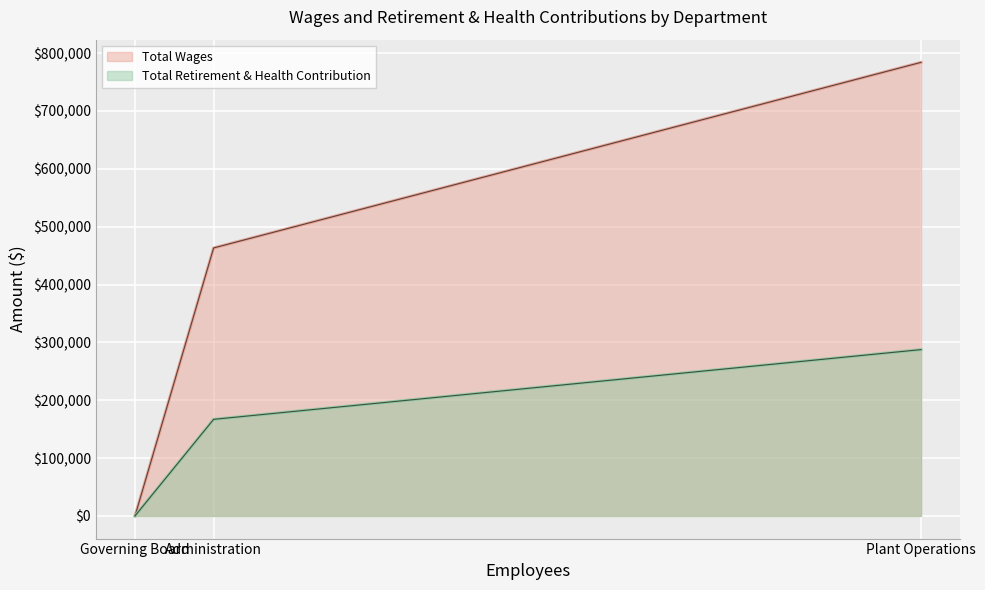

Which series has the largest total across all categories?

Total Wages